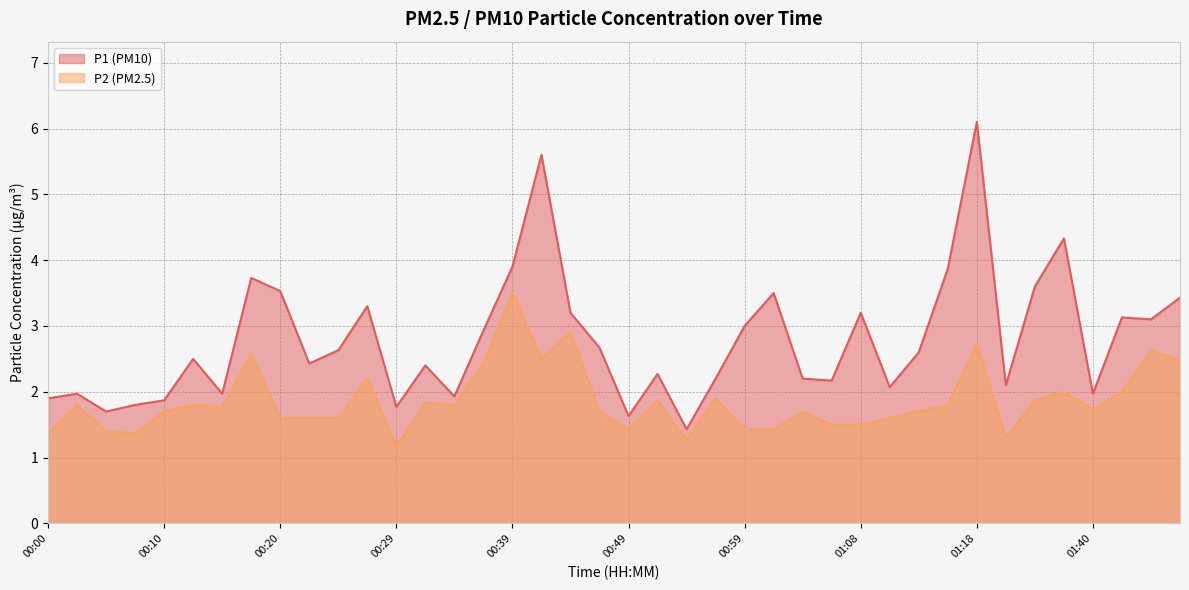

Does the chart display data point markers on the line(s)?

No